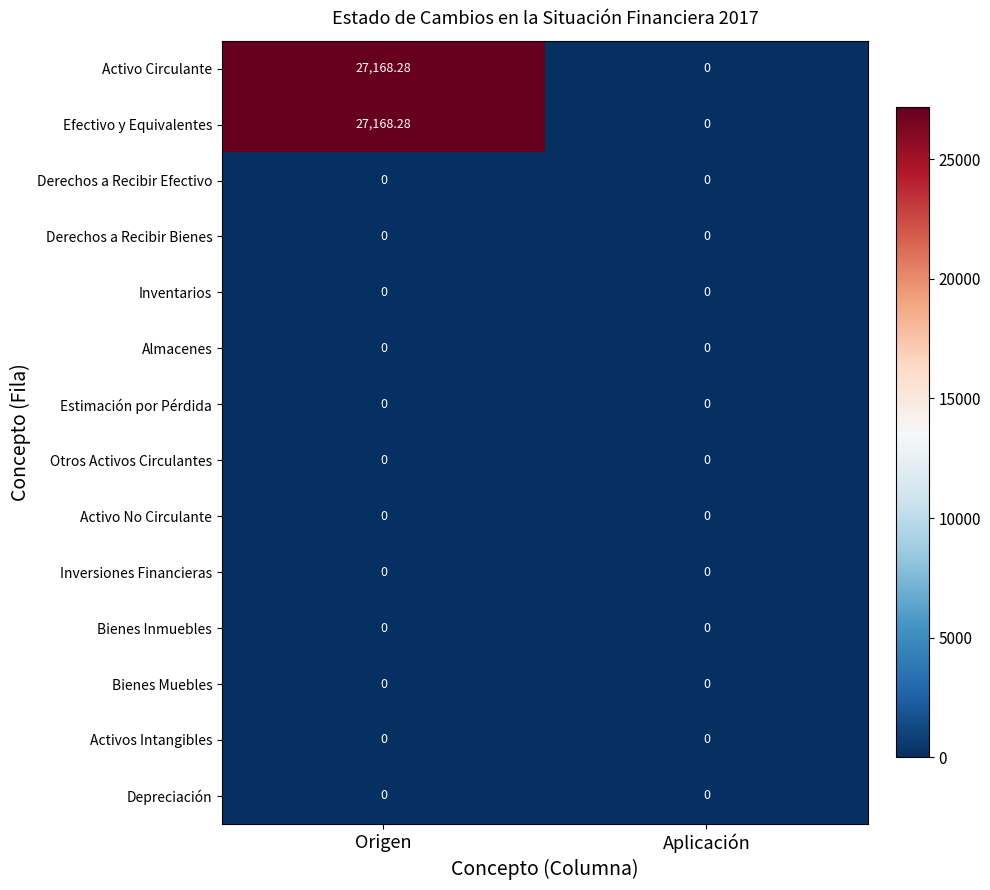

At which category is the sum across all series the highest?

Origen